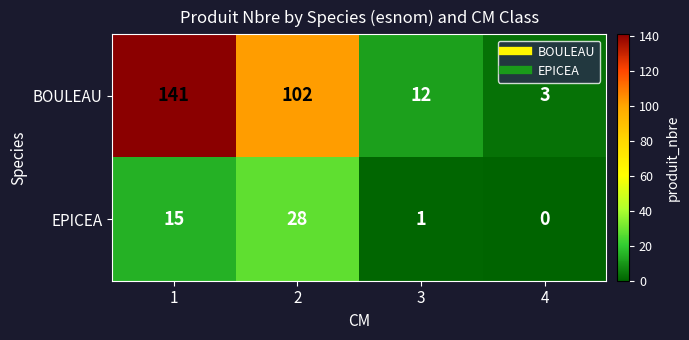

What is the difference between the highest and lowest values at 3?

11